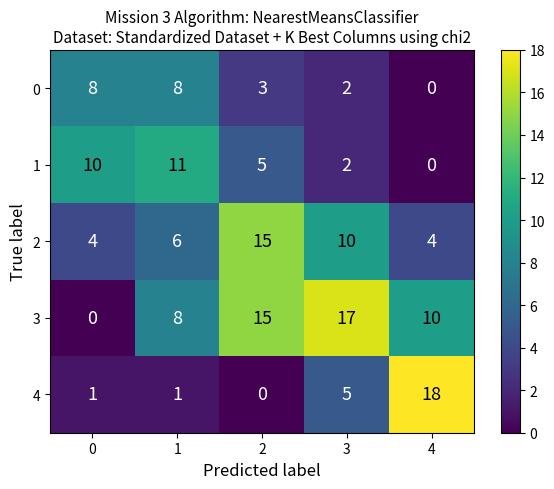

True or false: 3 has a value of 6 at 0.

False